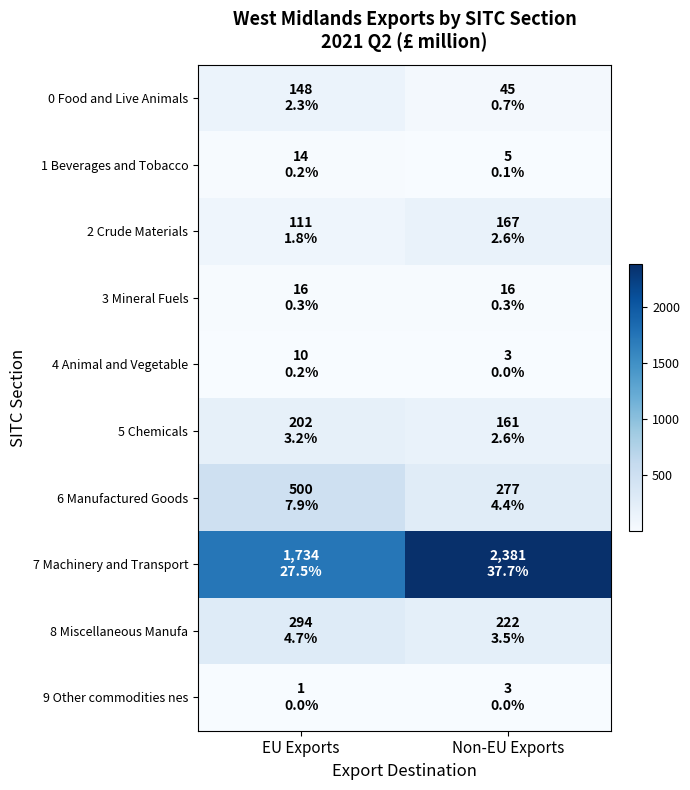

What is the smallest value displayed?

1